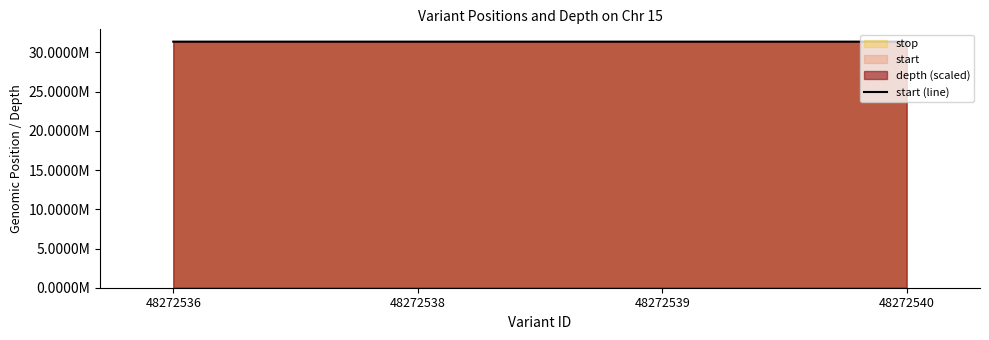

What is the sum of the values at 48272539 and 48272538?

62751177